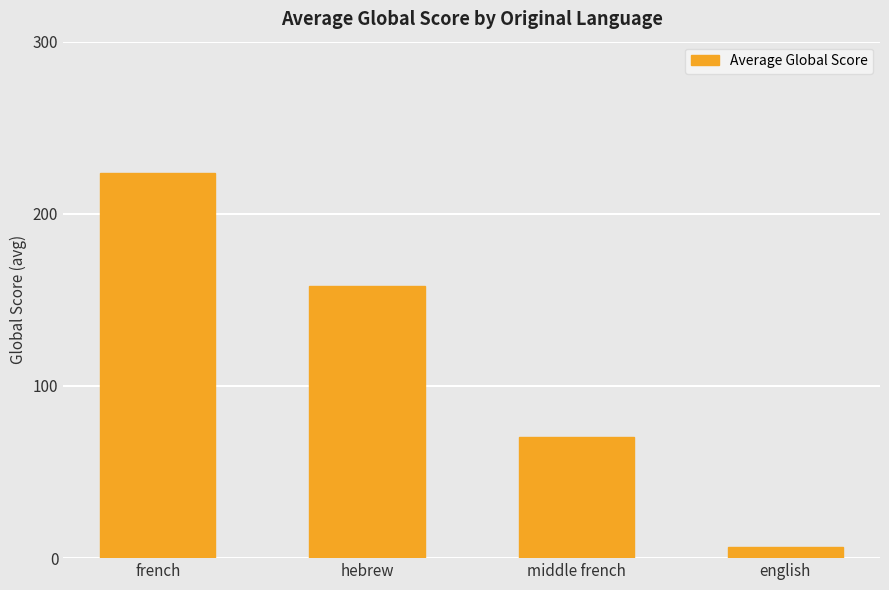

What is the difference between the maximum and second lowest values?

153.1